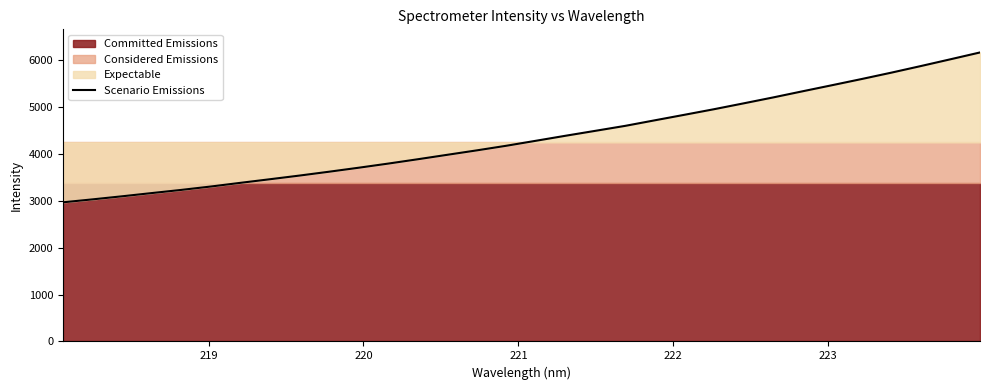

Reading left to right, transcribe all the data shown in this chart.

2968.9	3031.7	3097.5	3166.2	3233.9	3306.3	3385.1	3462.2	3540.6	3622.8	3708.0	3796.5	3889.2	3984.4	4079.3	4178.0	4284.6	4391.4	4495.7	4600.7	4719.1	4836.7	4955.5	5080.4	5206.9	5338.6	5468.9	5600.6	5735.9	5876.9	6021.1	6166.8